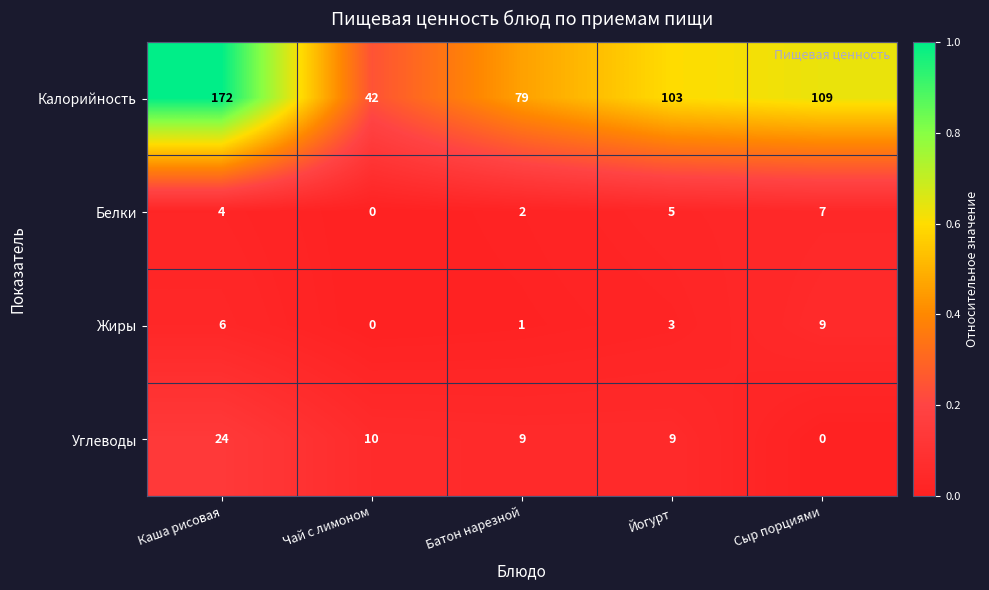

What is the maximum value shown in the chart?

172